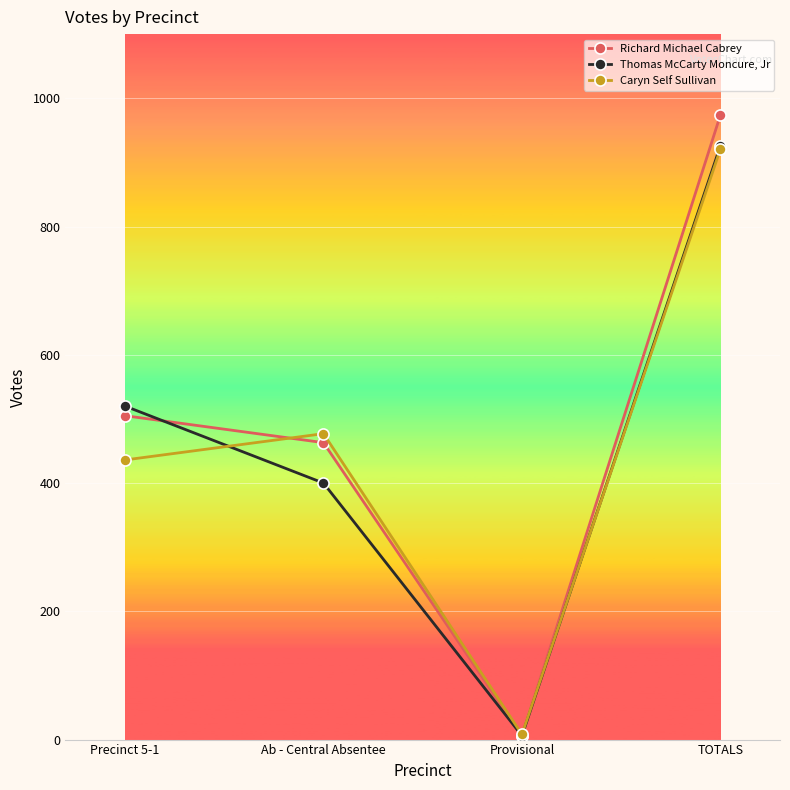

Does the chart have visible grid lines?

Yes